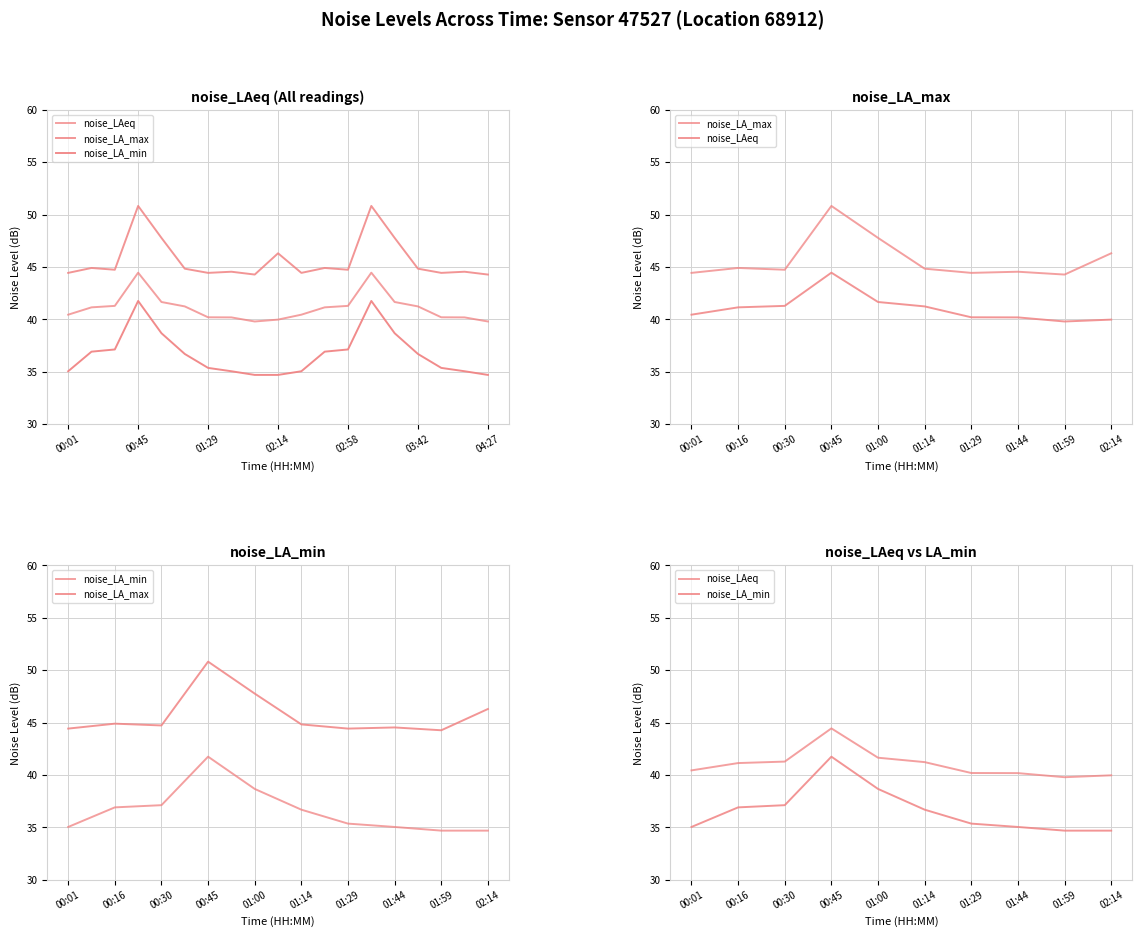

How many interior local peaks does the noise_LAeq series have?

1